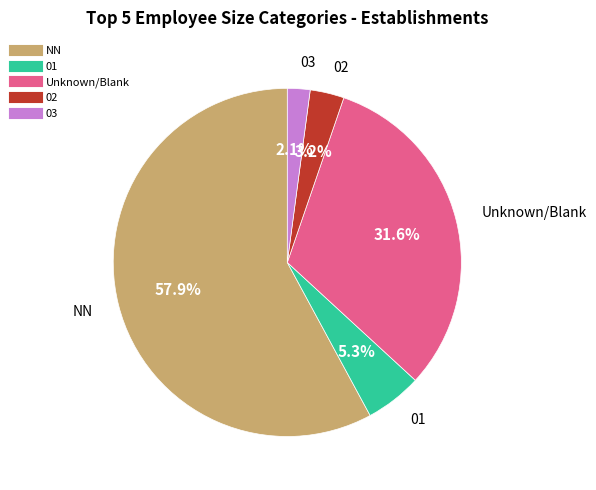

To the nearest percent, what is the average slice percentage?

20%